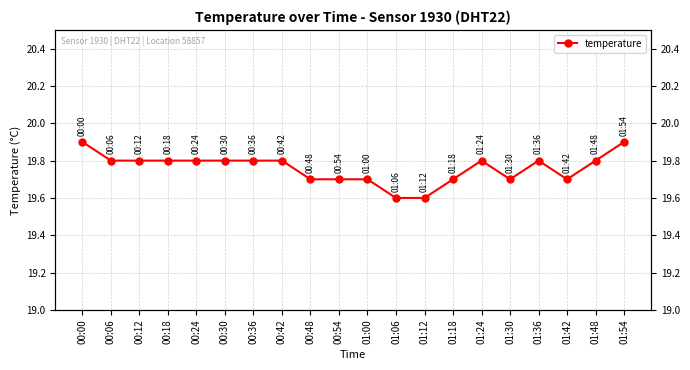

What is the minimum value shown in the chart?

19.6